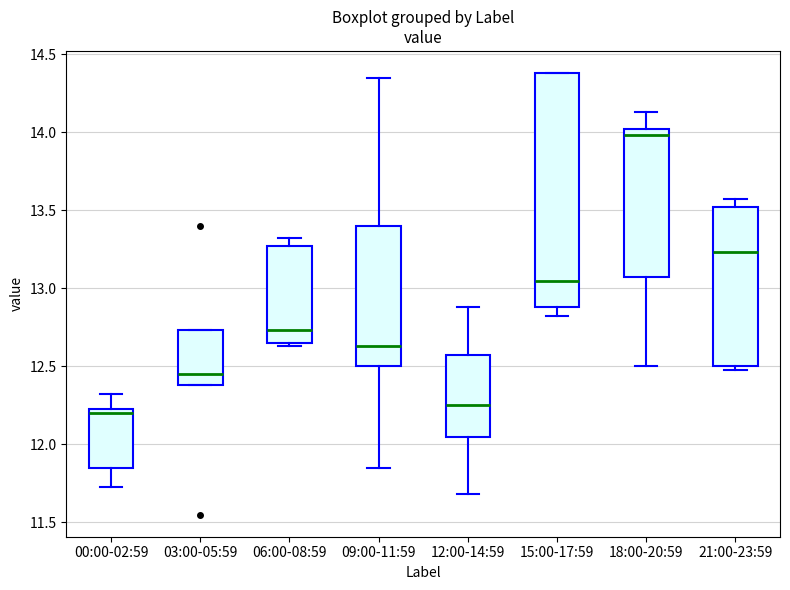

Which box has the lowest median line?

00:00-02:59